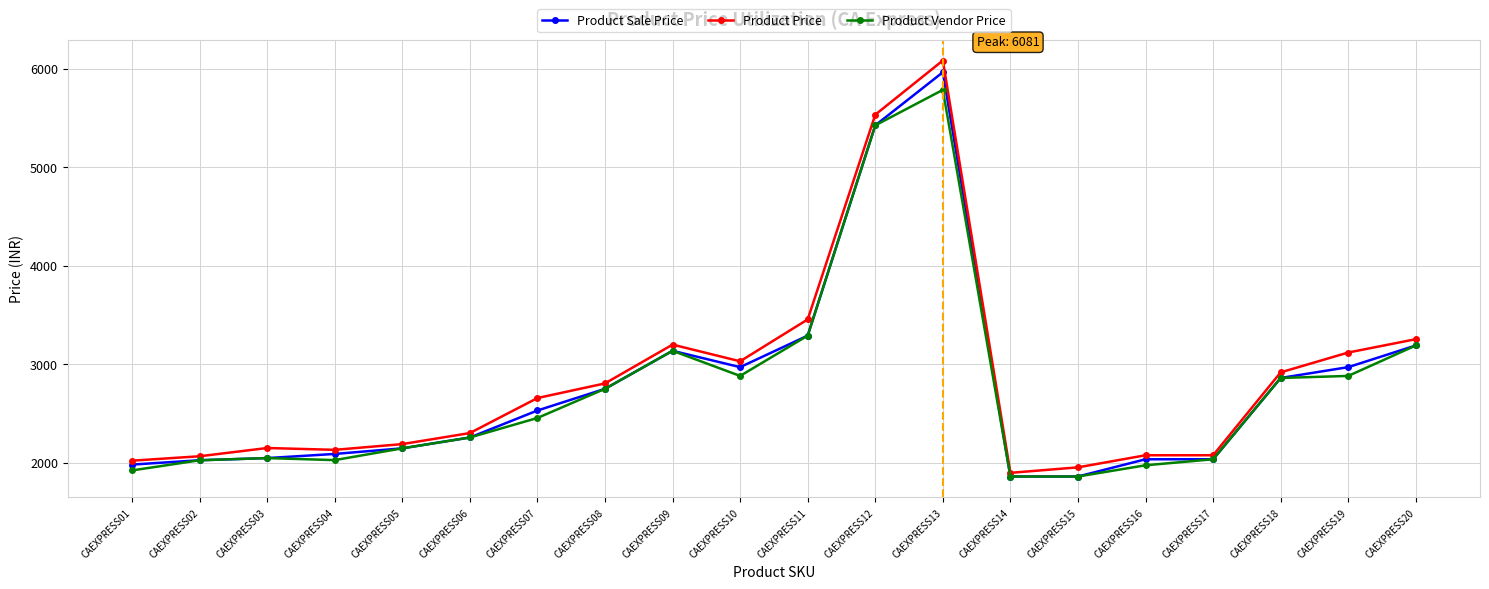

The Product Sale Price series shows 2859.0 at CAEXPRESS18. True or false?

True